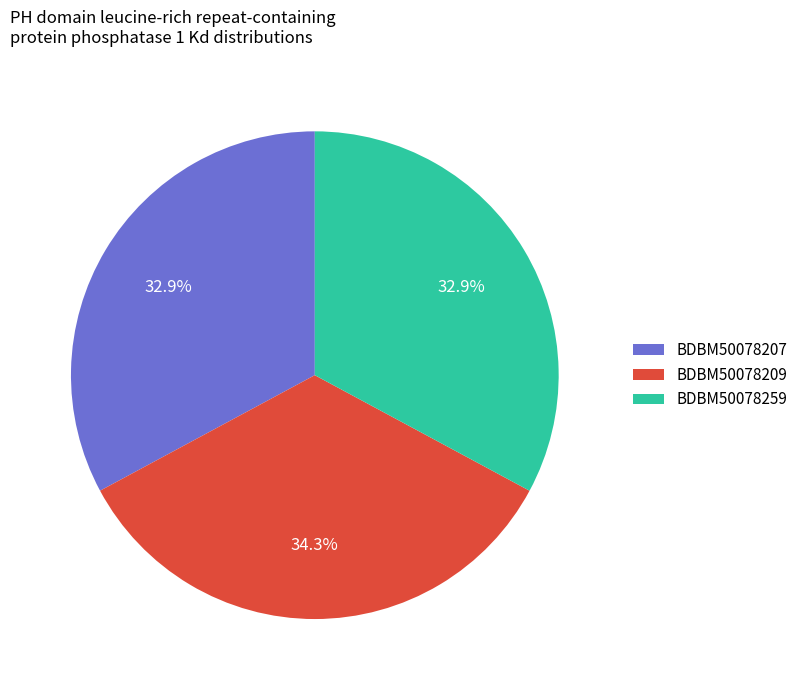

Count the number of slices in the pie.

3